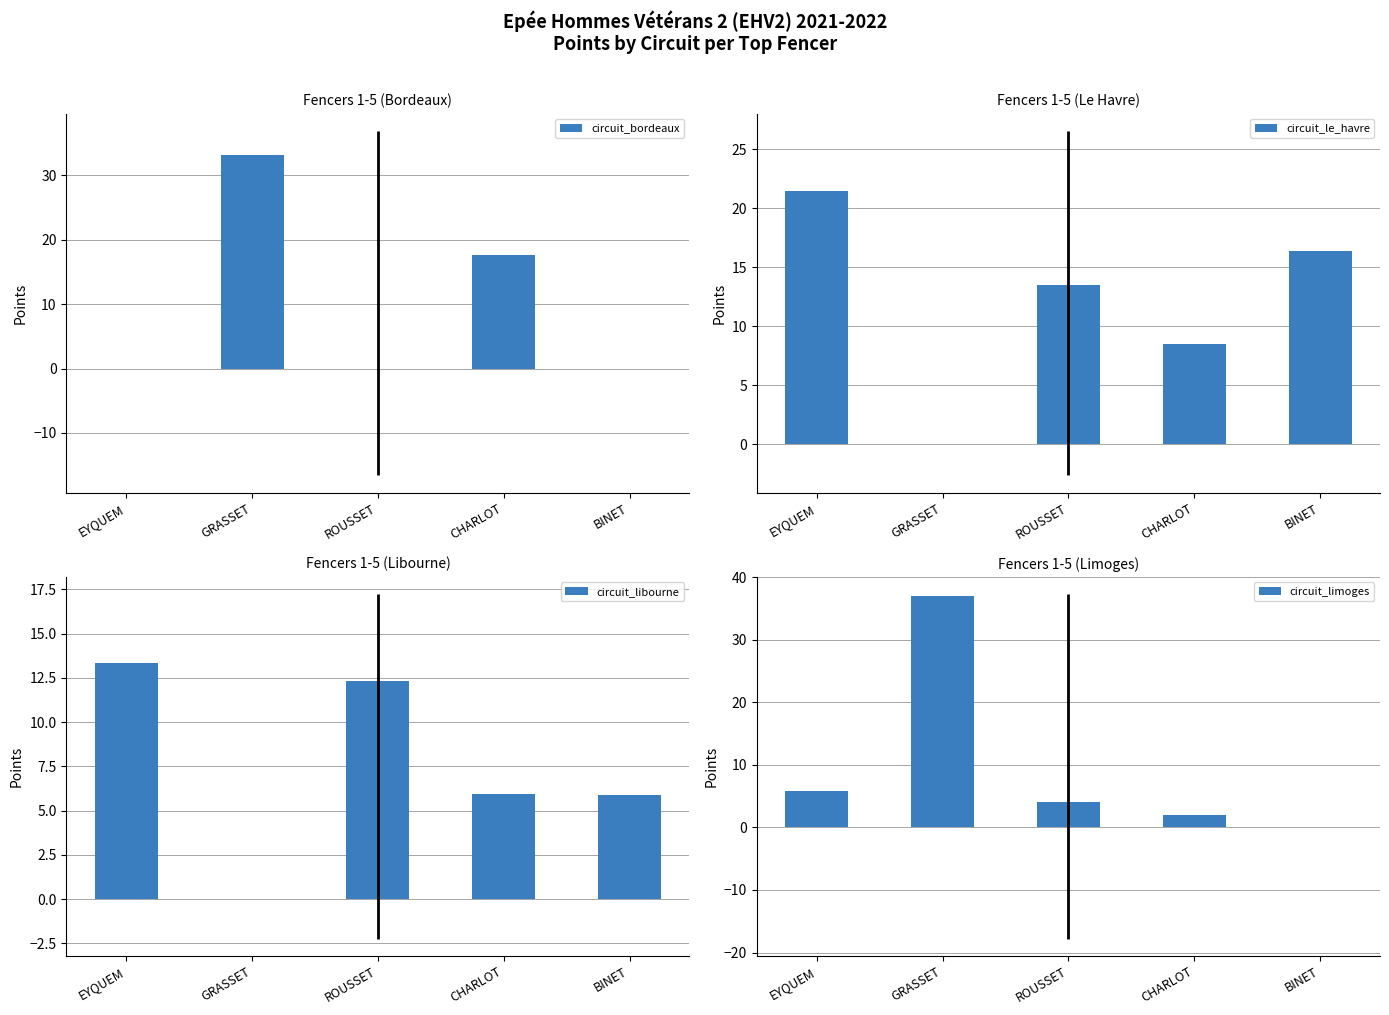

Where is circuit_bordeaux nearest to the value 16?

CHARLOT